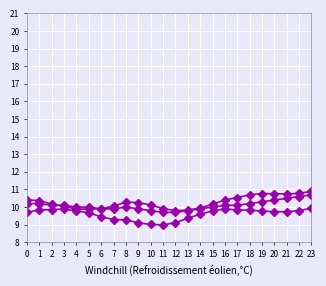

Count the number of categories in the chart.

24